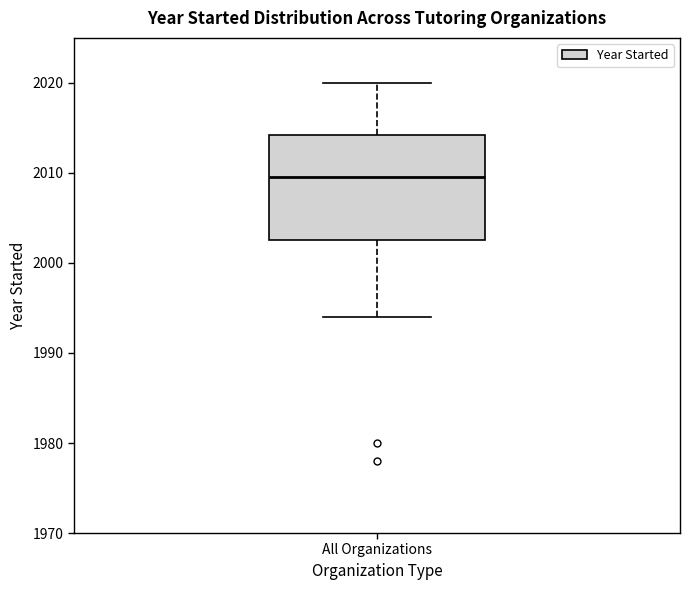

Where does the median line of the box for All Organizations sit on the y-axis? The values are not printed on the chart, so give them approximately, as read against the axis.

2010